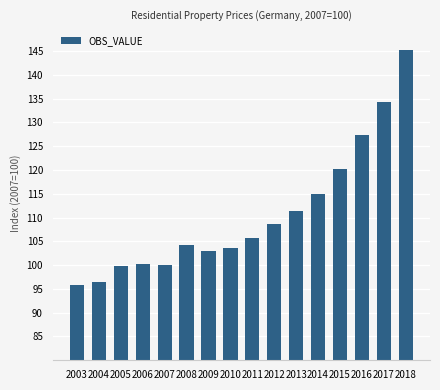

What is the change in value from 2012 to 2013?

+2.8